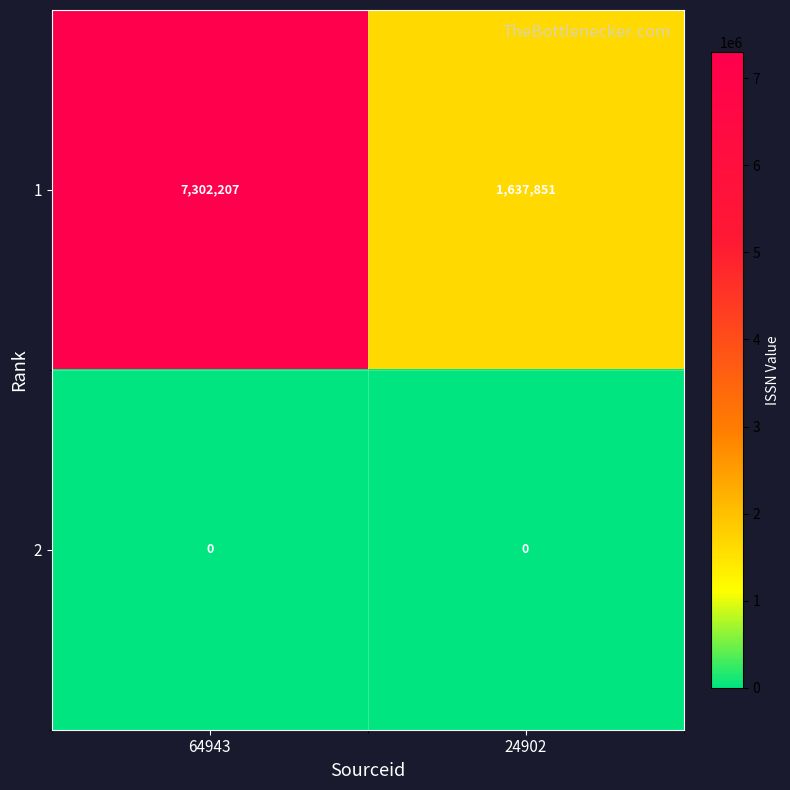

Reading left to right, transcribe all the data shown in this chart.

1: 7302207	1637851
2: 0	0